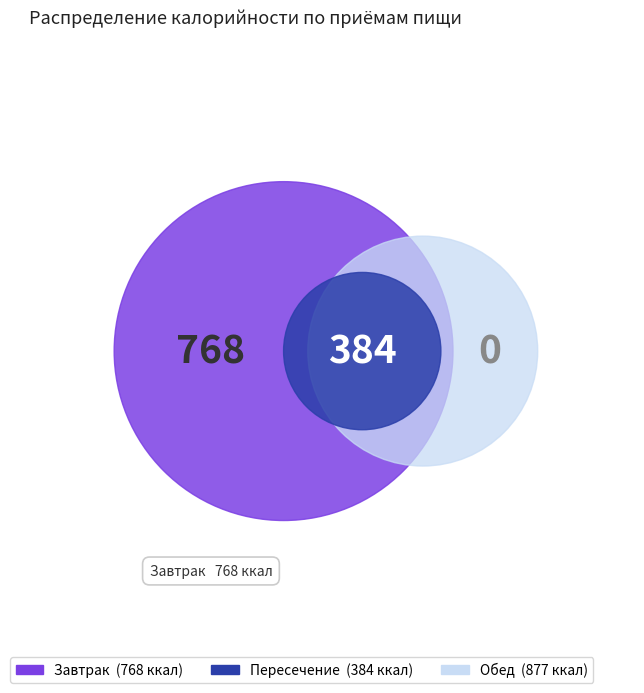

Is there a majority slice in this chart?

No